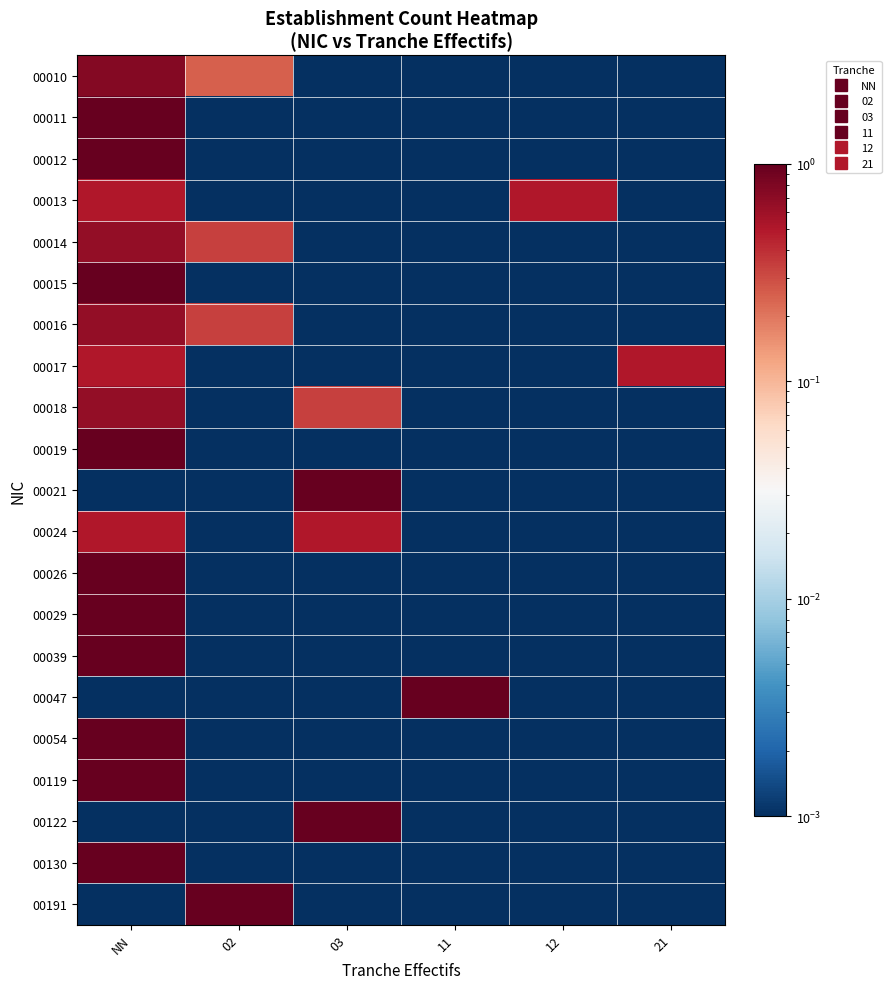

Between 21 and NN, which is larger?

NN